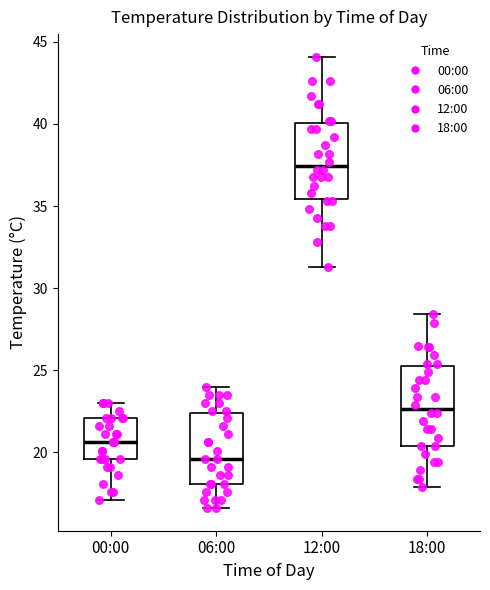

Where is the upper edge of the box for 06:00 on the y-axis? The values are not printed on the chart, so give them approximately, as read against the axis.

22.5